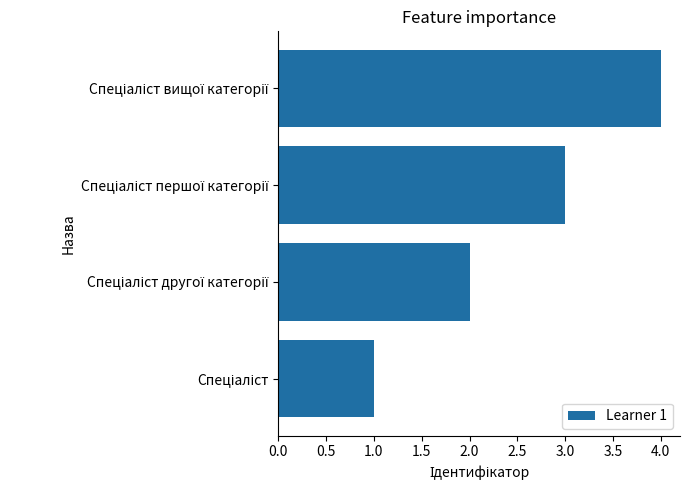

What is the sum of all values?

10